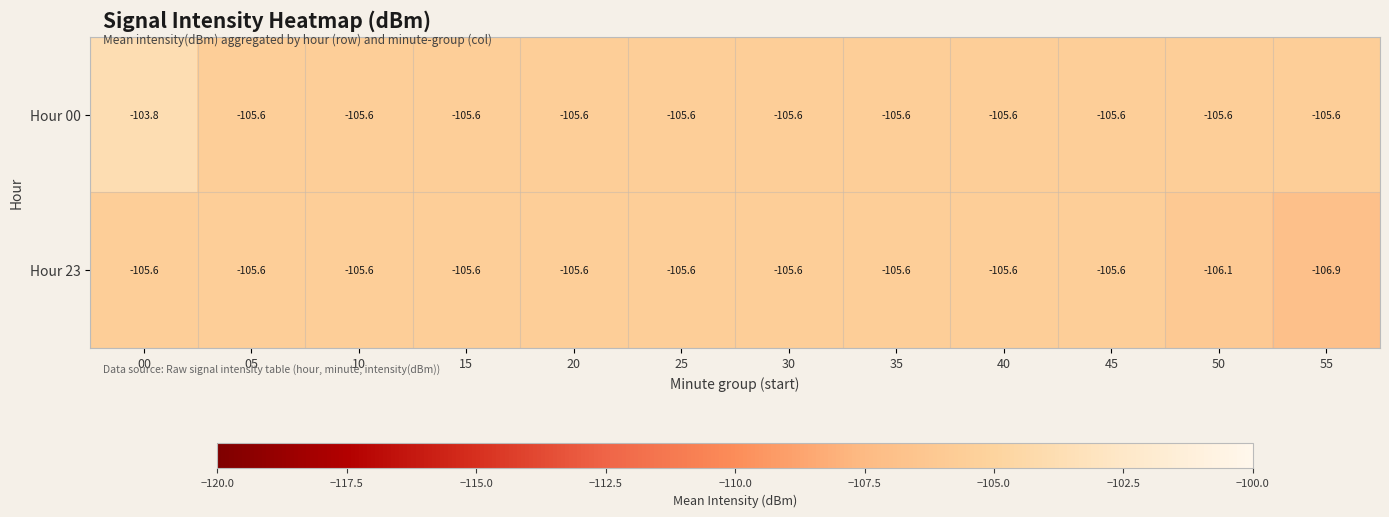

What is the maximum value shown in the chart?

-103.8